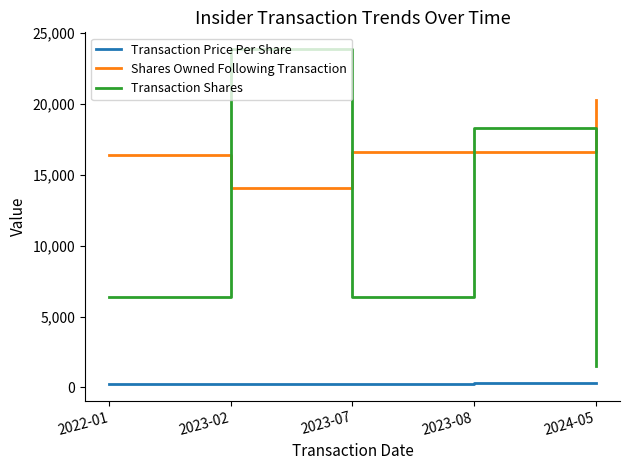

True or false: Transaction Price Per Share and Shares Owned Following Transaction cross at least once.

False